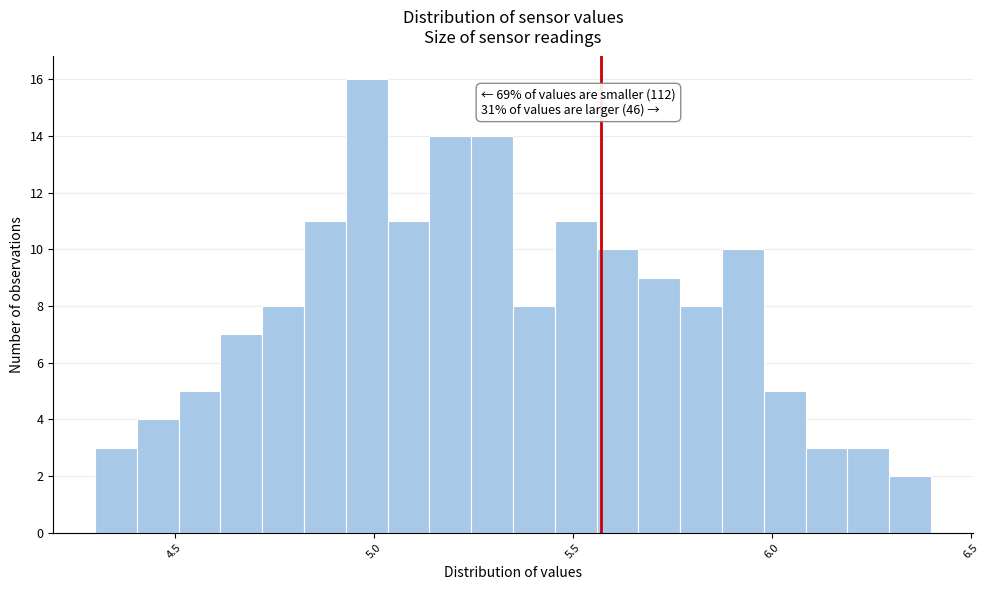

Around what value on the x-axis is the tallest bar? Give the approximate position of its centre, as read against the axis.

5.00